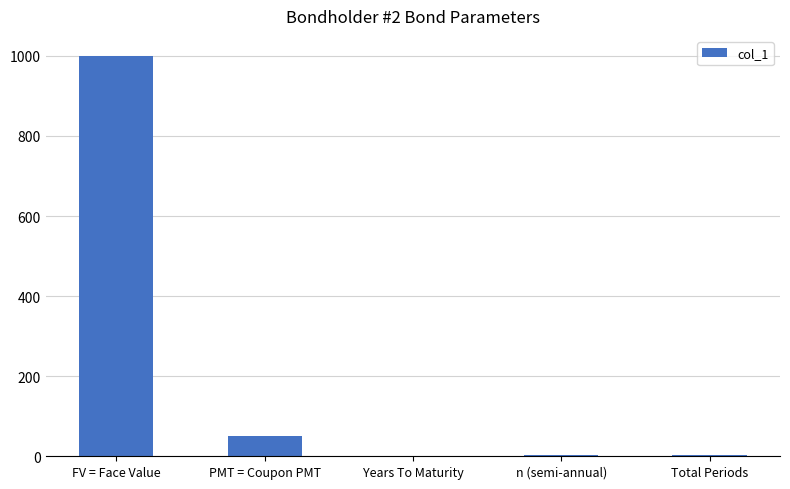

What is the sum of all values?

1055